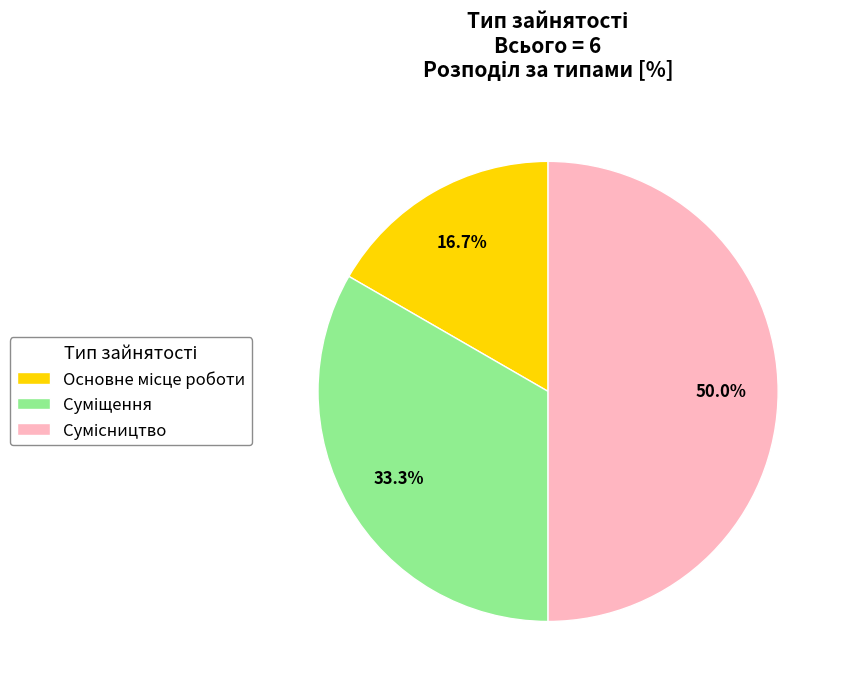

Which has a higher value, Сумісництво or Основне місце роботи?

Сумісництво